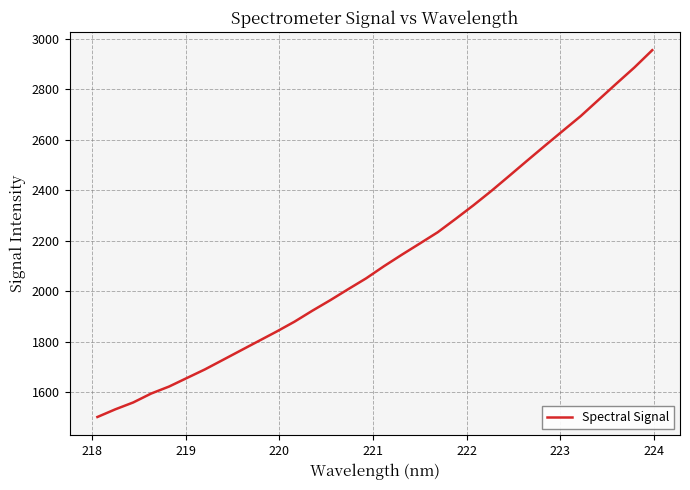

Count the number of data series in this chart.

1